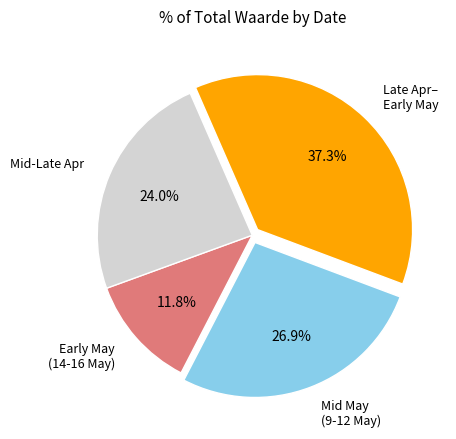

Rank the categories by value from highest to lowest.

Late Apr– Early May, Mid May (9-12 May), Mid-Late Apr, Early May (14-16 May)